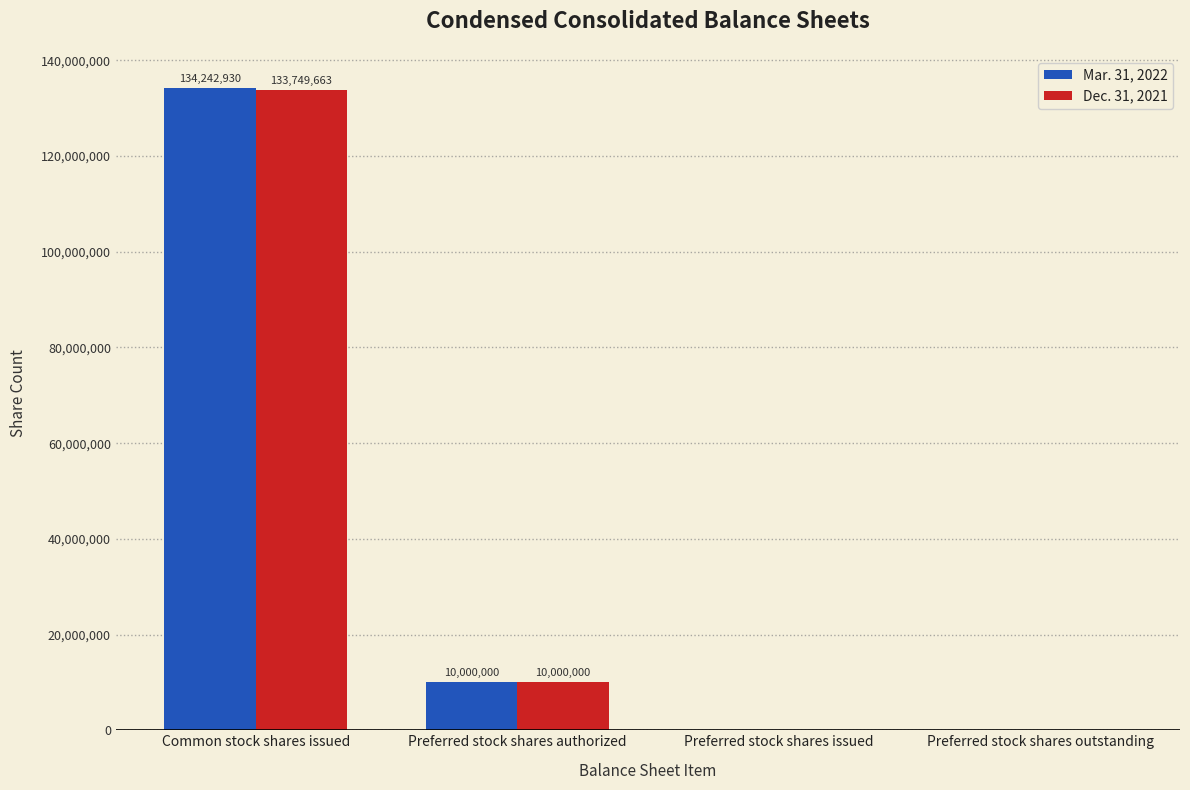

Are the bars grouped side by side (vs. stacked)?

Yes